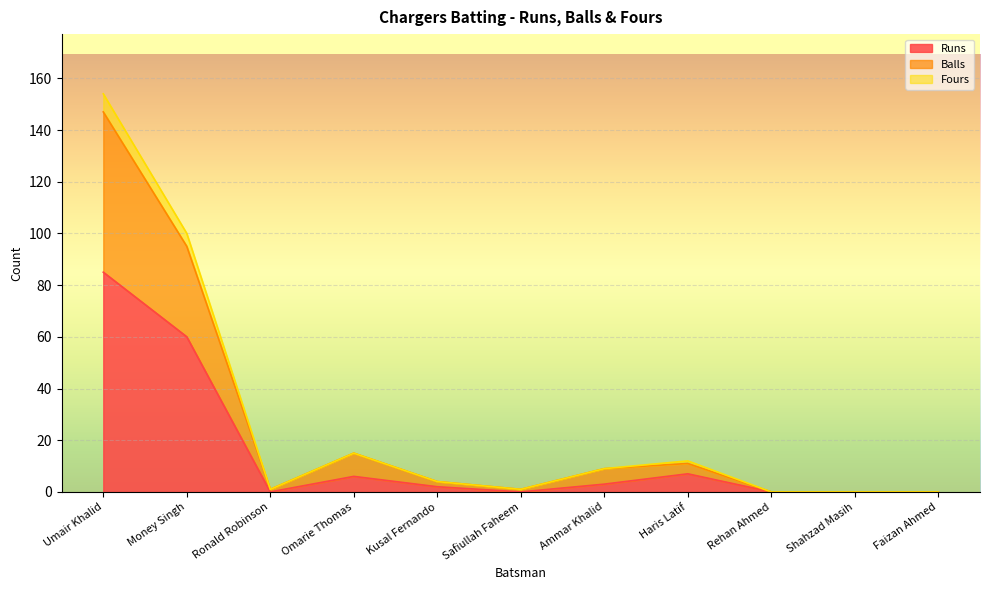

The Runs series shows 6 at Omarie Thomas. True or false?

True